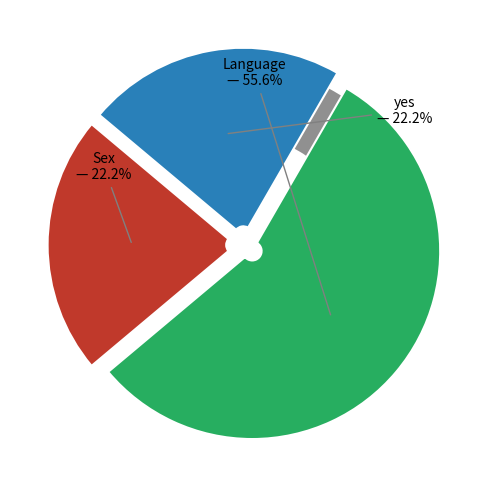

True or false: yes accounts for 22% of the total.

True